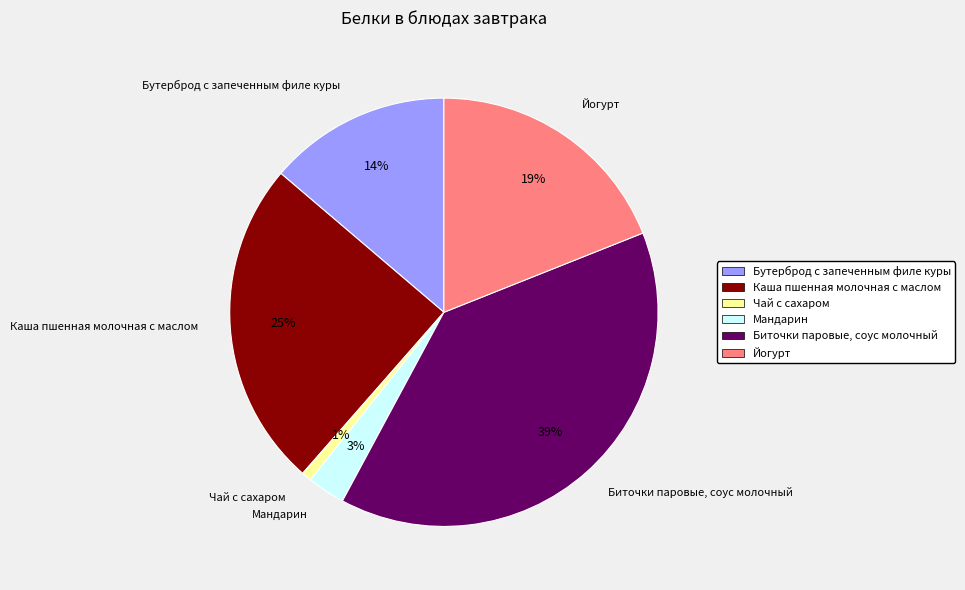

Is it true that Каша пшенная молочная с маслом is 11% of the pie?

False